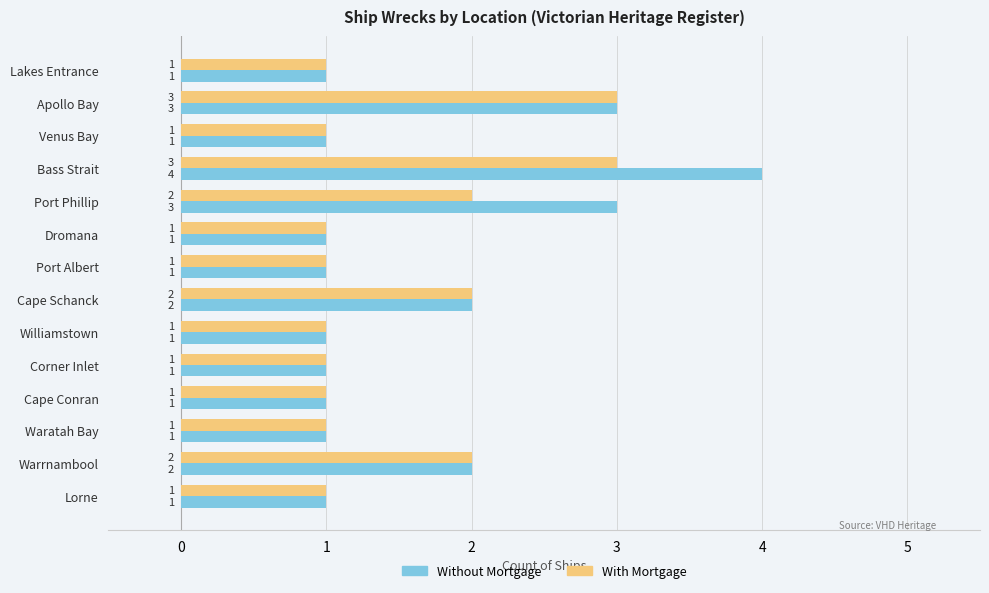

Which series has the largest total across all categories?

Without Mortgage